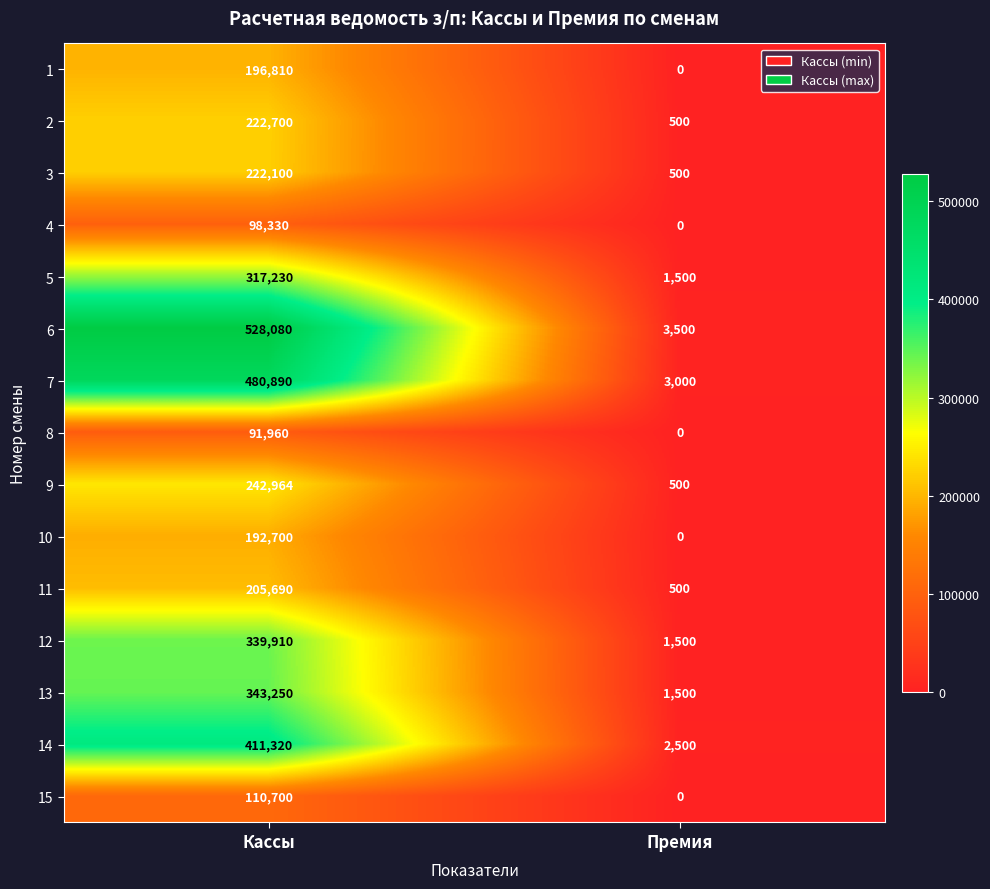

How many values in 8 are above zero?

1